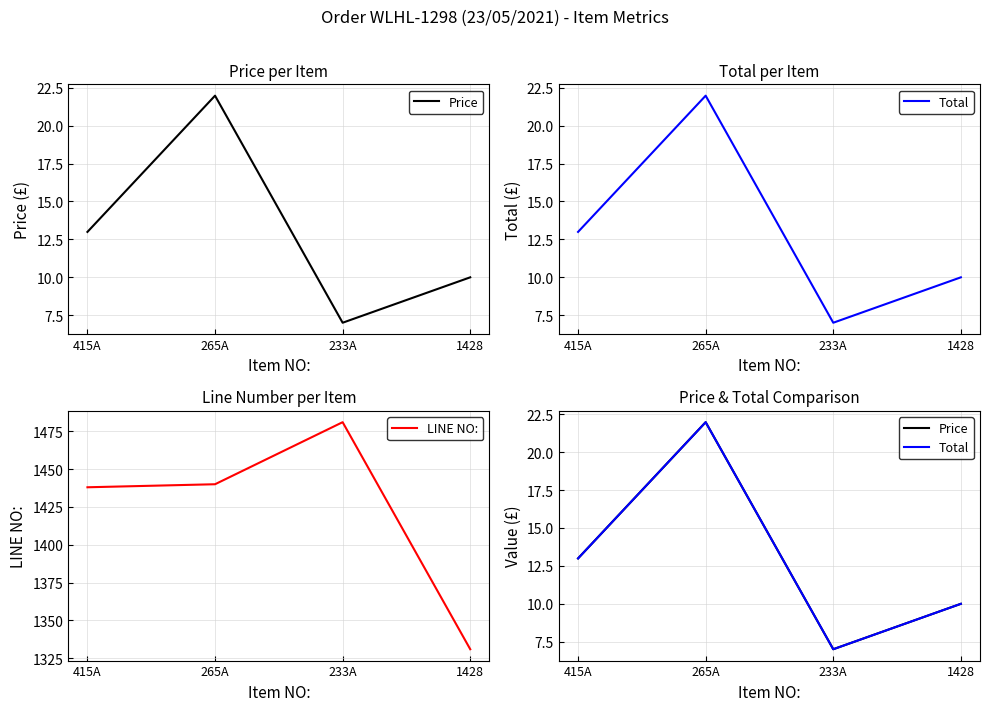

What is the sum of the Price values at 1428 and 233A?

17.0